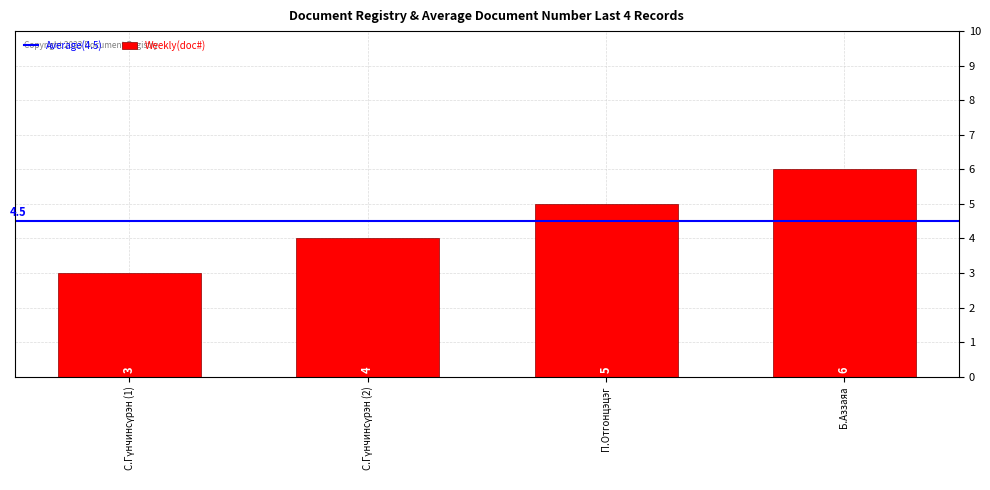

What is the greatest value displayed?

6